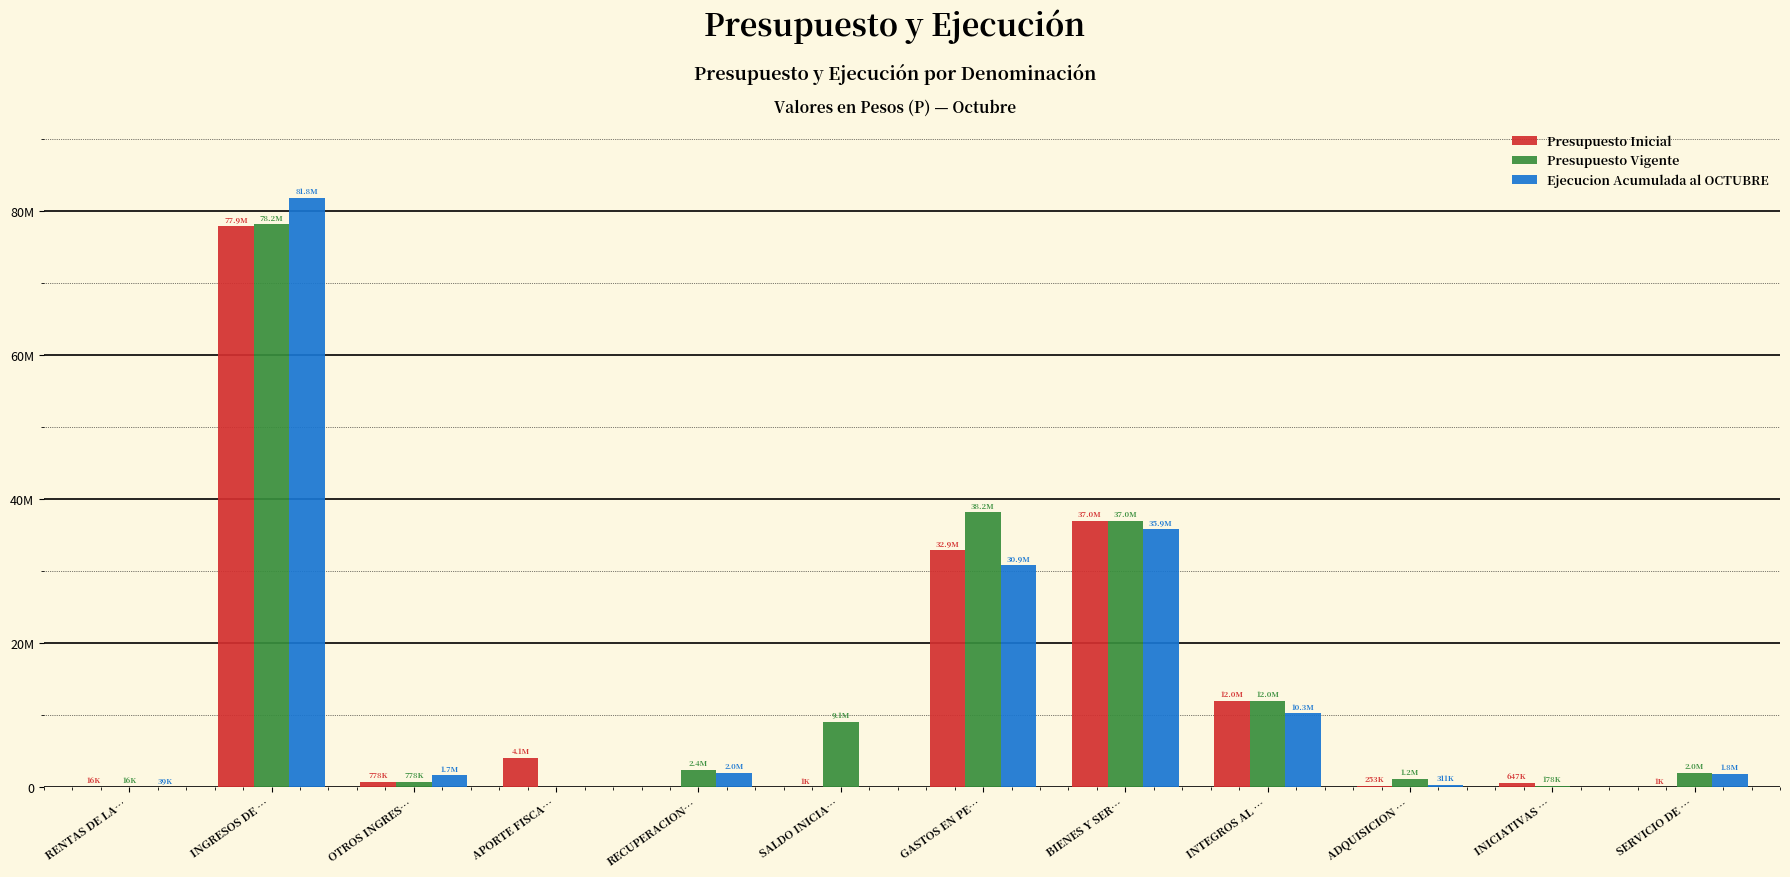

What is the difference between the maximum and minimum values in the Presupuesto Vigente series?

78187116